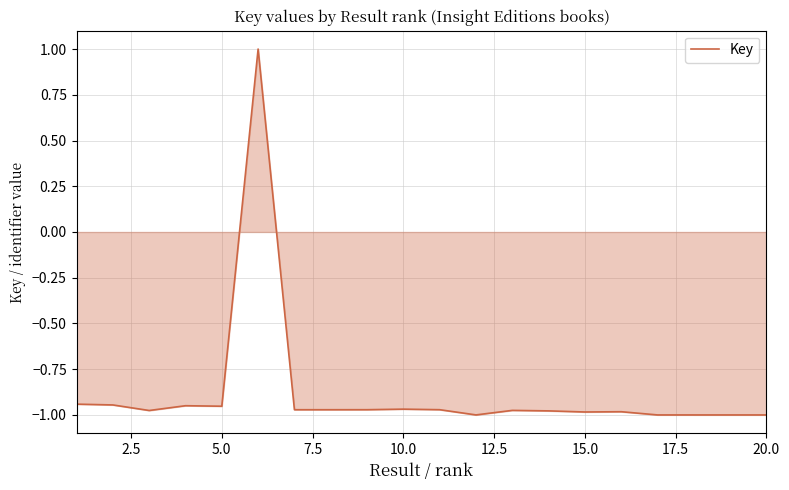

What is the greatest value displayed?

1.0